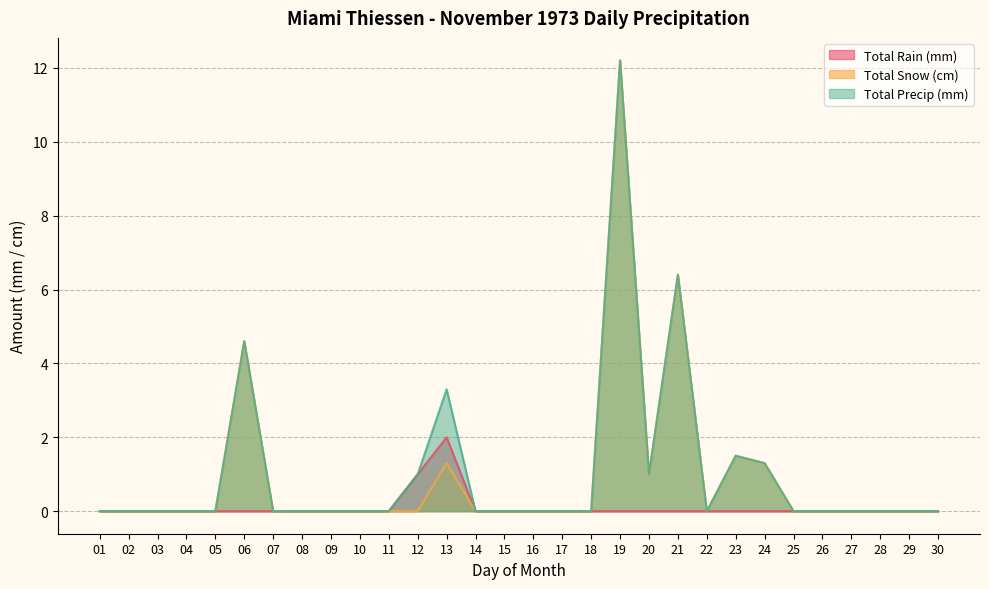

At 22, list the series in order from largest to smallest.

Total Rain (mm), Total Snow (cm), Total Precip (mm)